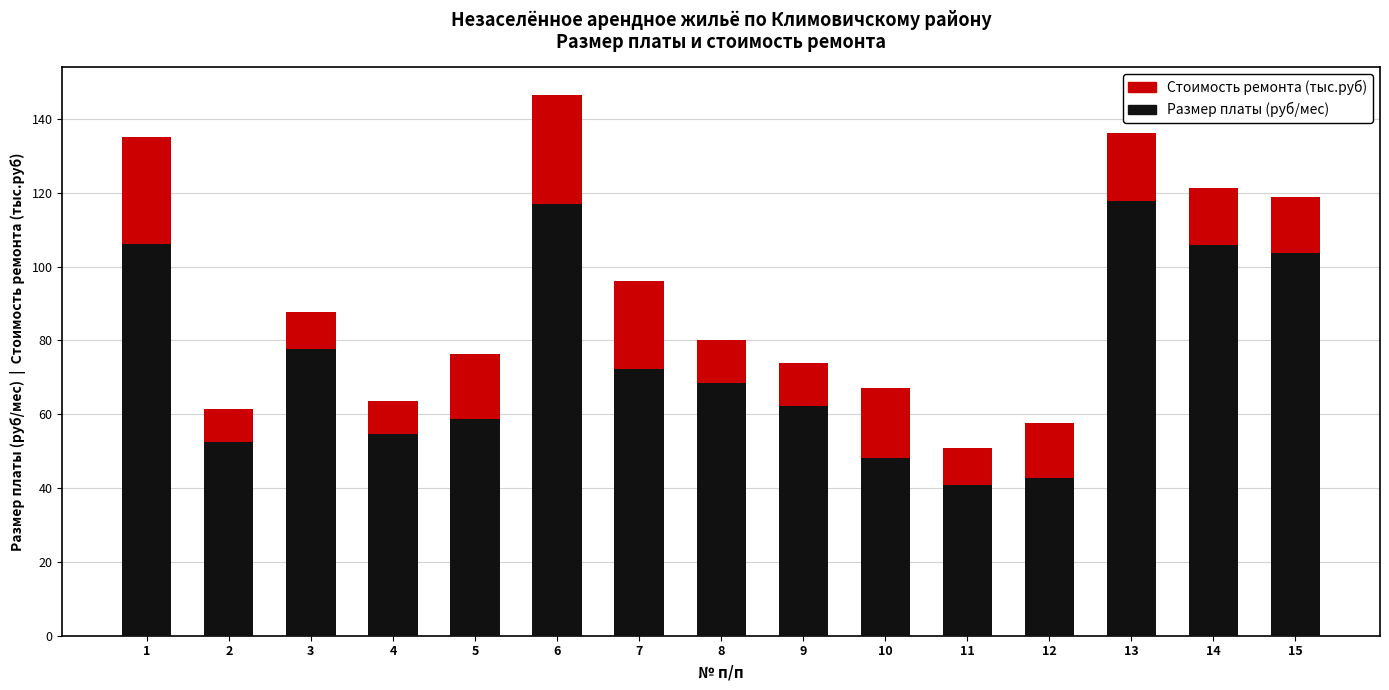

The value of Размер платы (руб/мес) at 10 is 23.5. True or false?

False